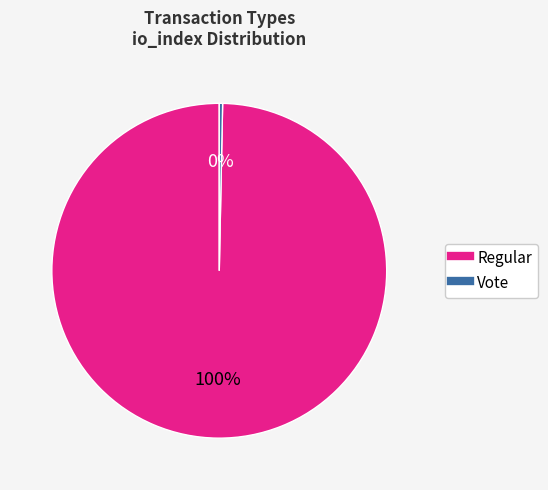

To the nearest percent, what is the average slice percentage?

50%